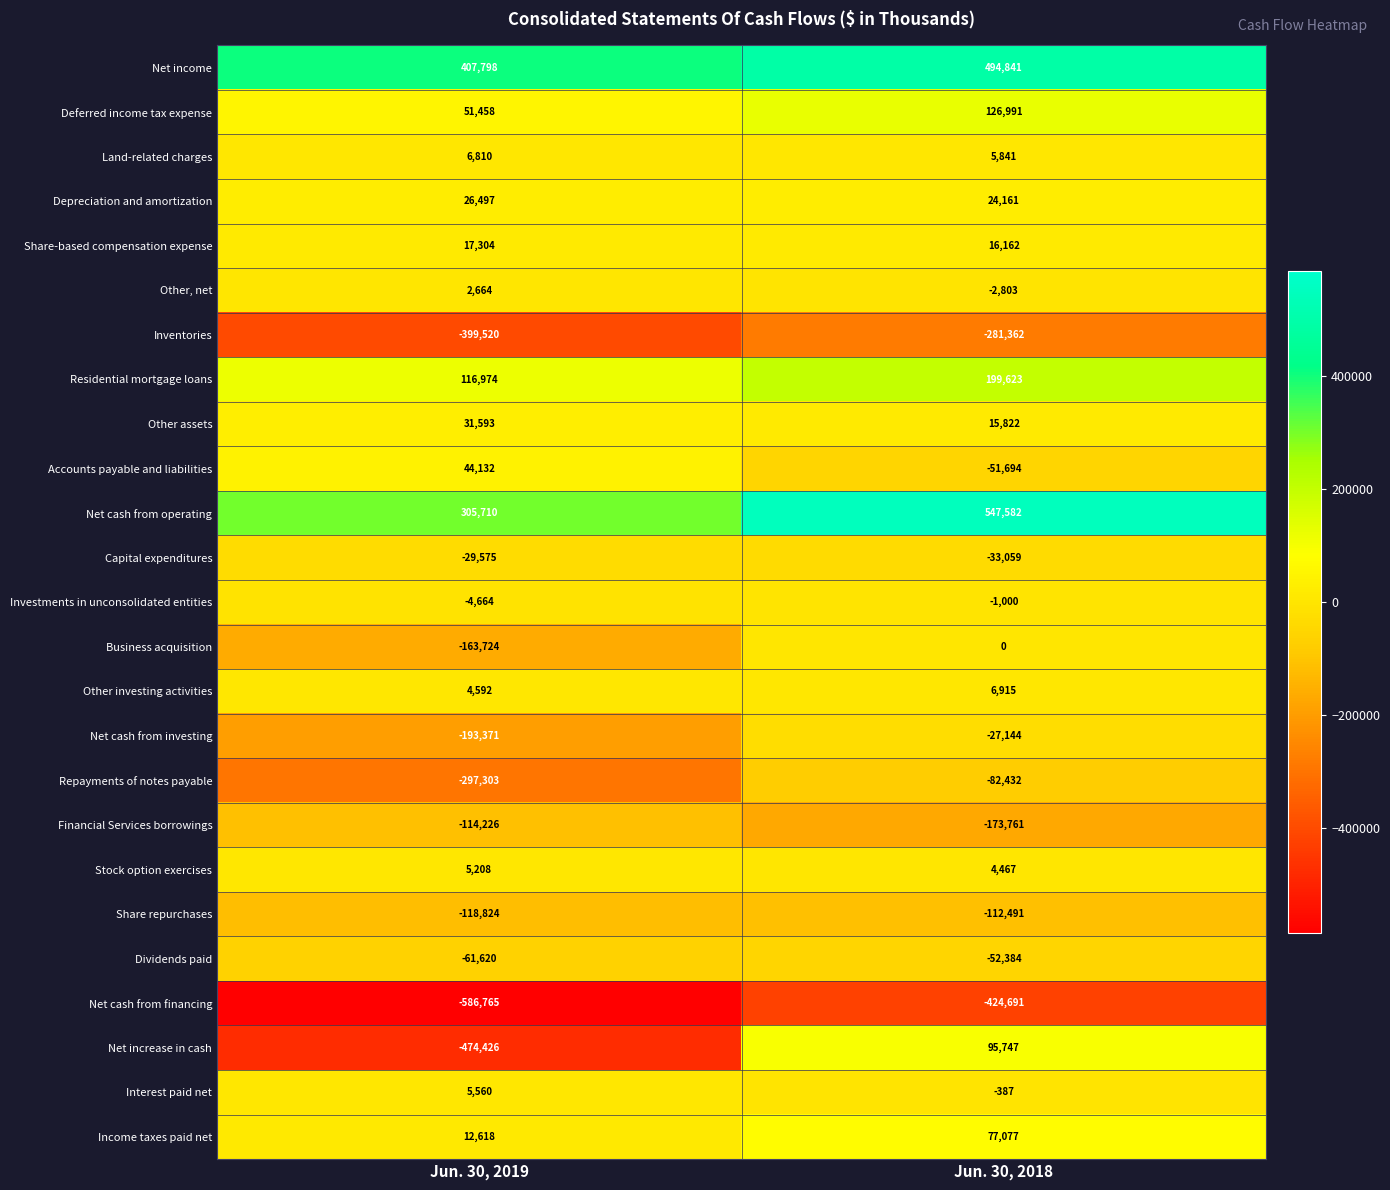

The value of Net cash from operating at Jun. 30, 2018 is 753269. True or false?

False